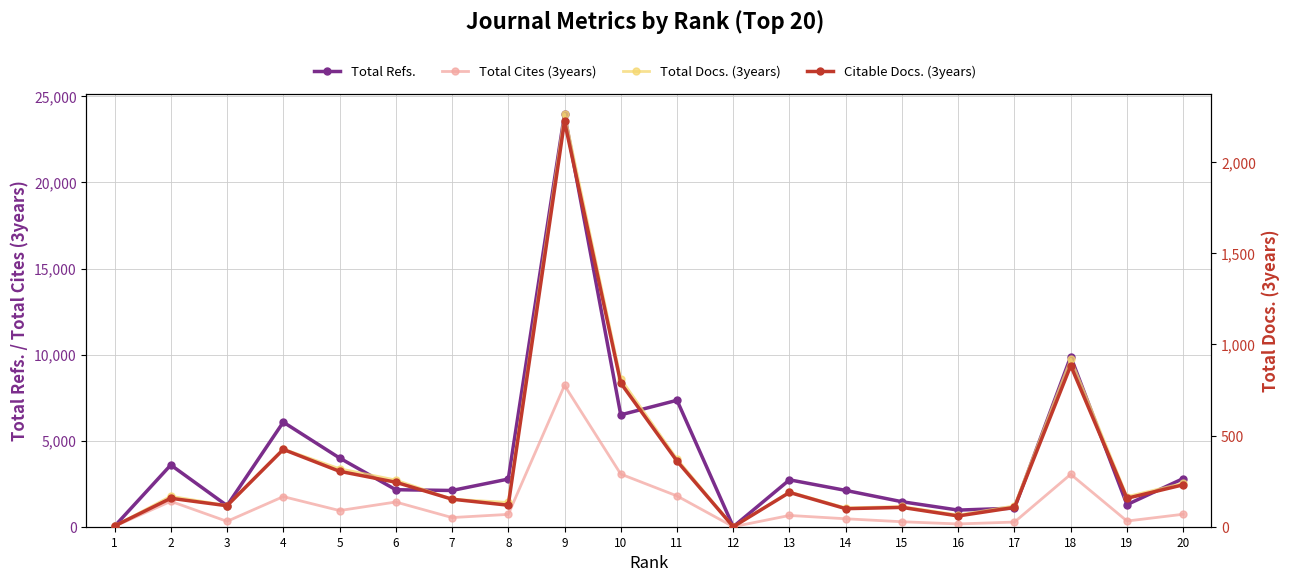

The value of Total Docs. (3years) at 13 is 191. True or false?

True